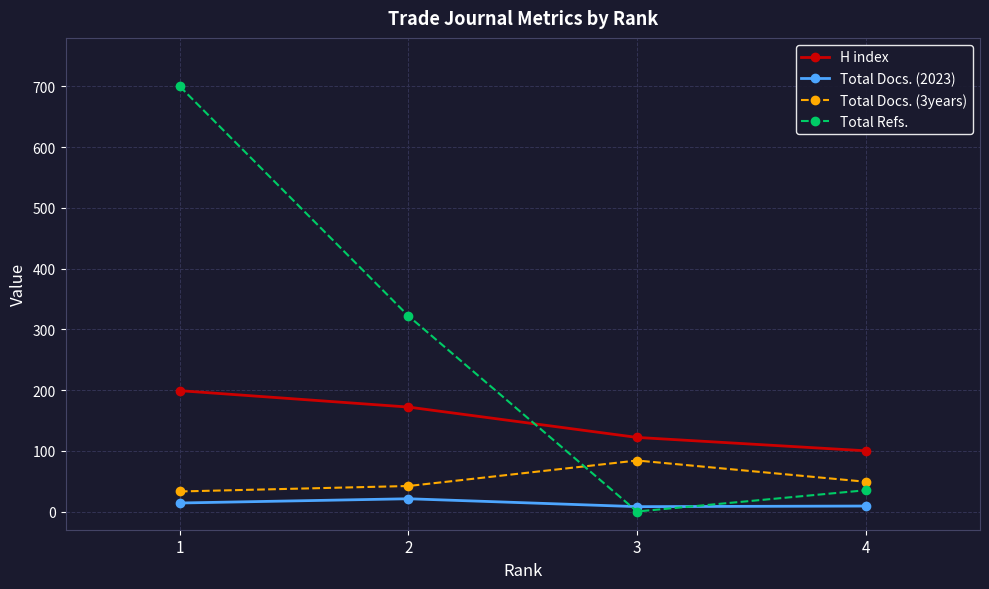

Rank the series by their maximum value, from lowest to highest.

Total Docs. (2023), Total Docs. (3years), H index, Total Refs.